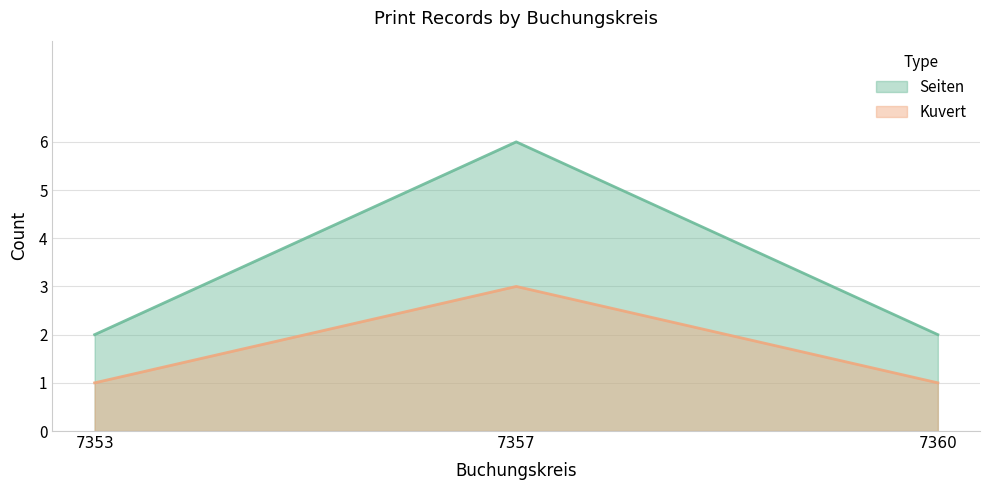

Count the Seiten values in the range 2 to 6.

3